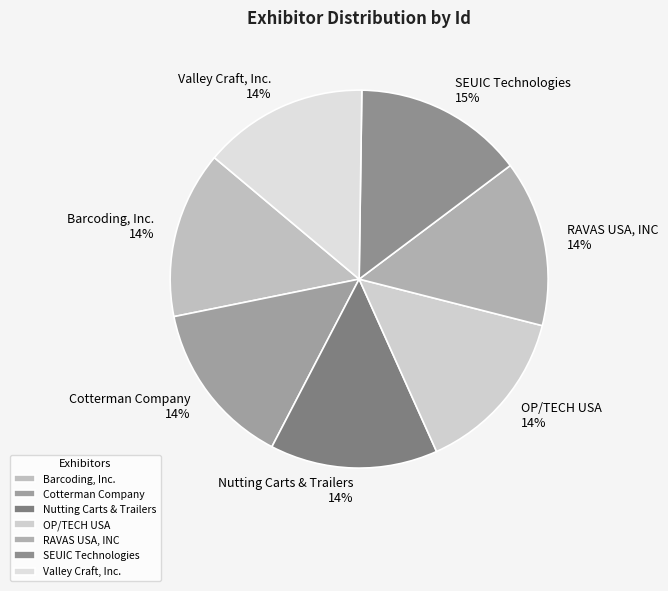

Is there any slice that represents more than half of the pie?

No